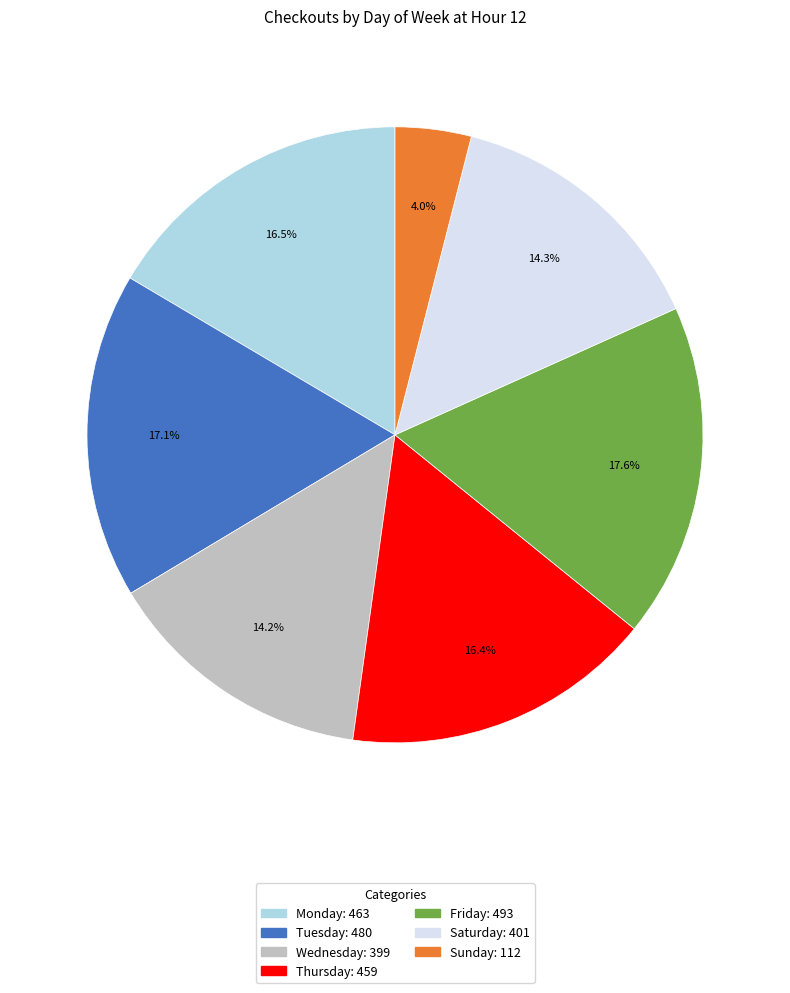

How many slices are in this pie chart?

7